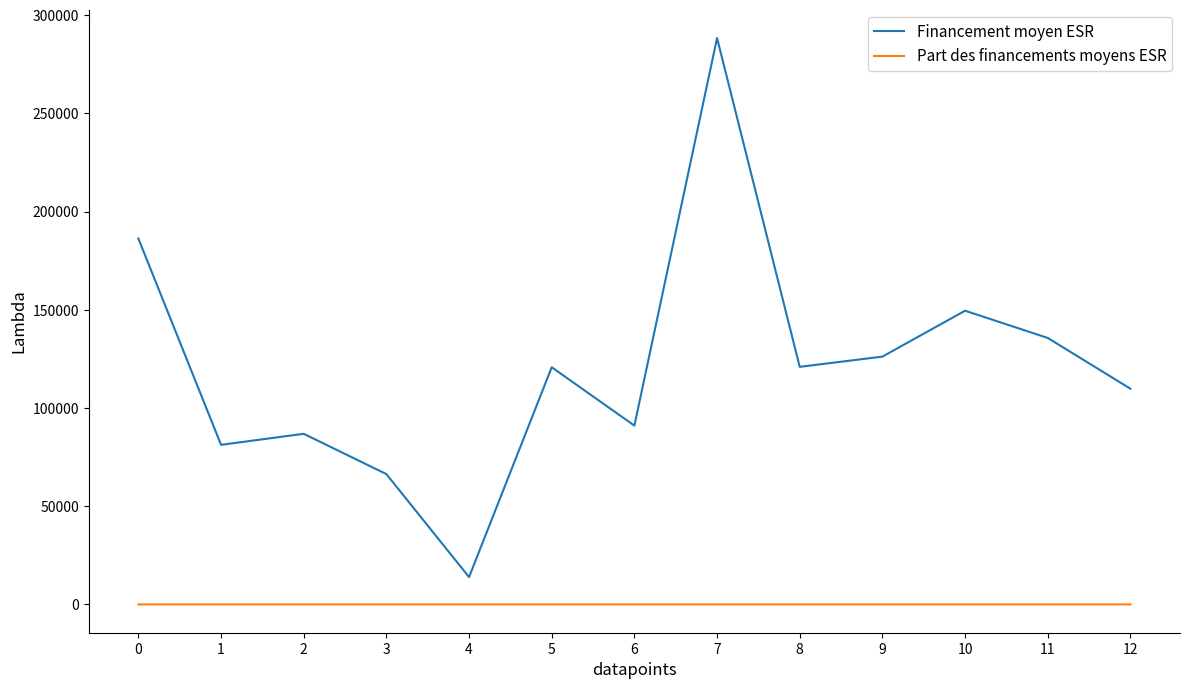

At 12, list the series in order from smallest to largest.

Part des financements moyens ESR, Financement moyen ESR